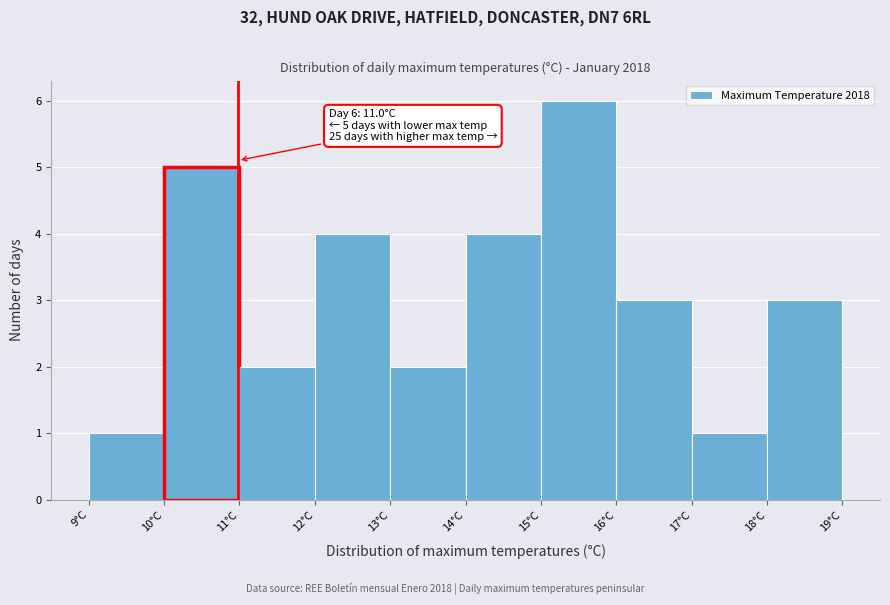

Which range on the x-axis has the tallest bar?

15 to 16